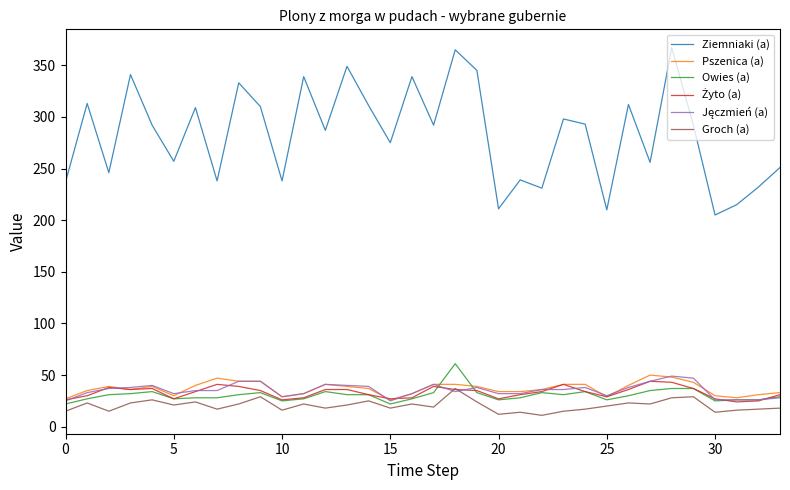

Which series has the largest total across all categories?

Ziemniaki (a)